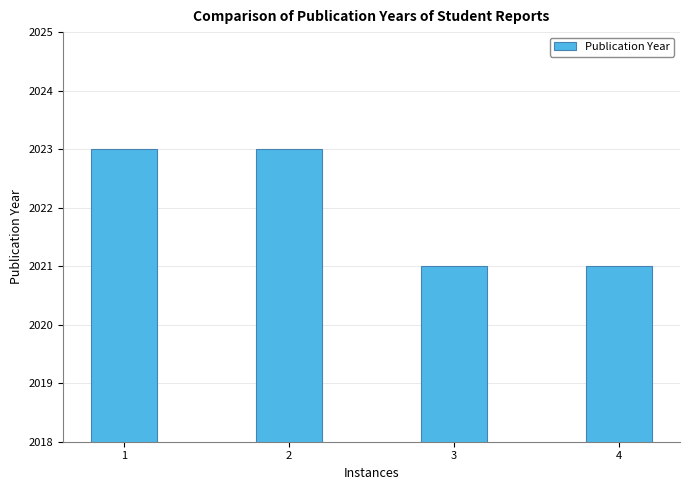

What is the change in value from 1 to 3?

-2